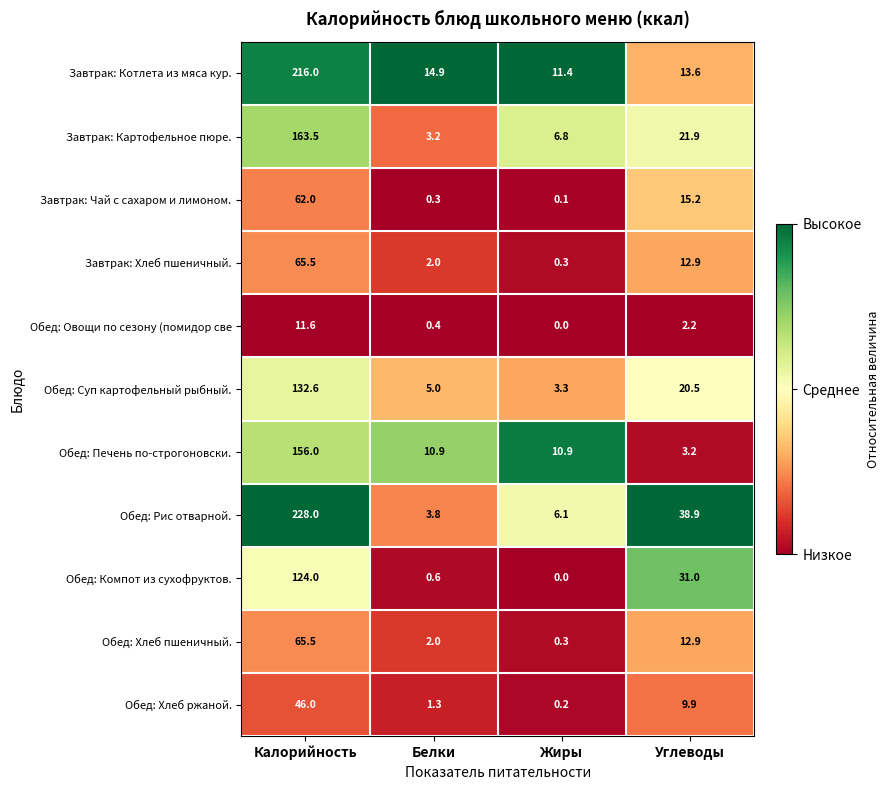

What is the difference between the second highest and second lowest values in the Обед: Хлеб пшеничный. series?

10.9